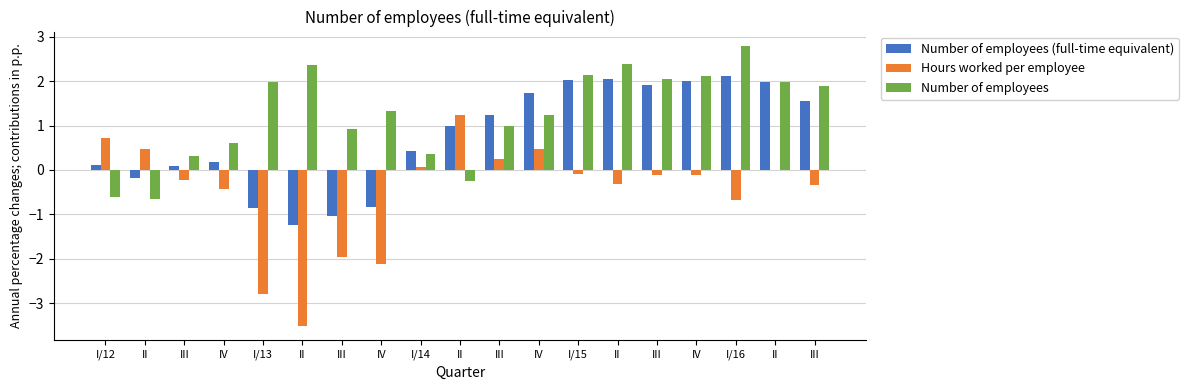

What is the difference between the Hours worked per employee values at I/15 and II?

0.2